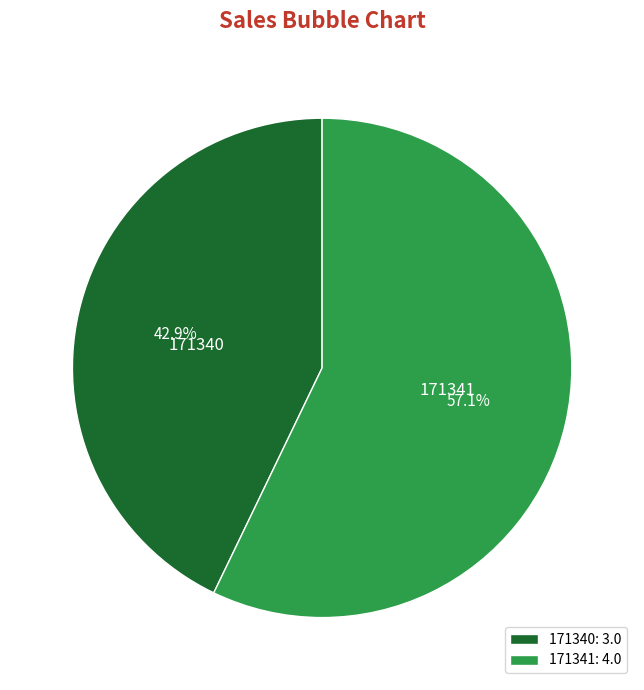

The 171340 slice represents 43% of the pie. True or false?

True